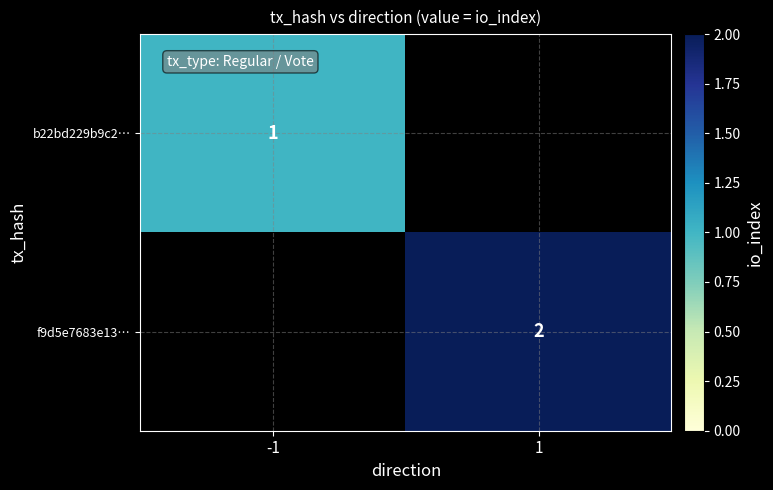

What is the smallest value displayed?

1.0